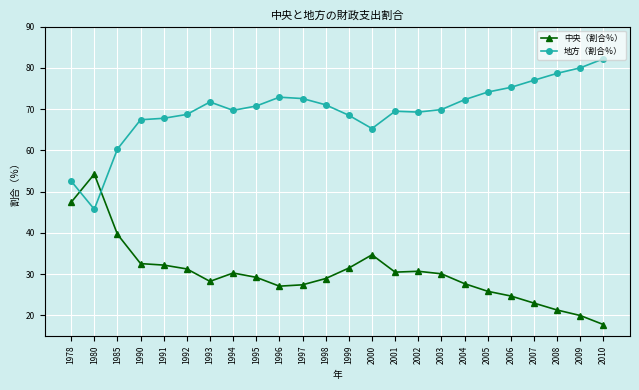

The value of 中央（割合％） at 2004 is 27.7. True or false?

True